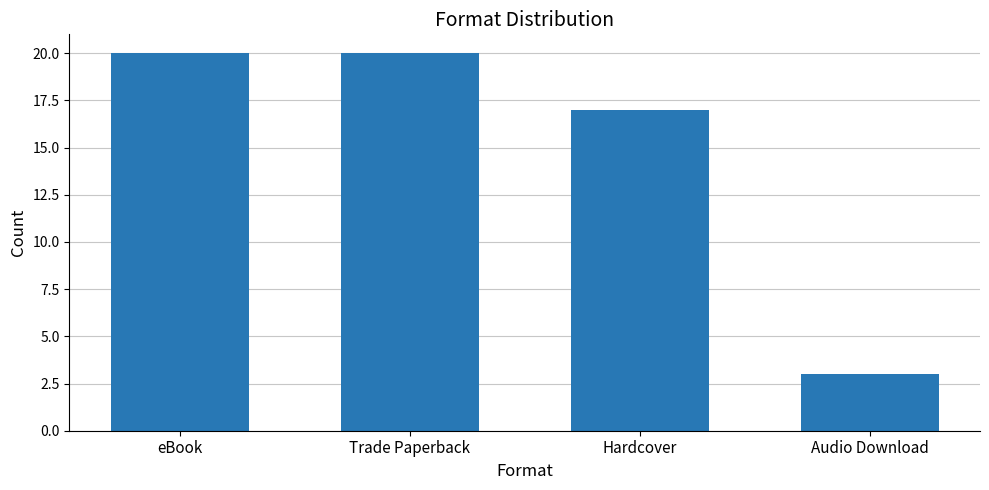

How many values are below 20?

2